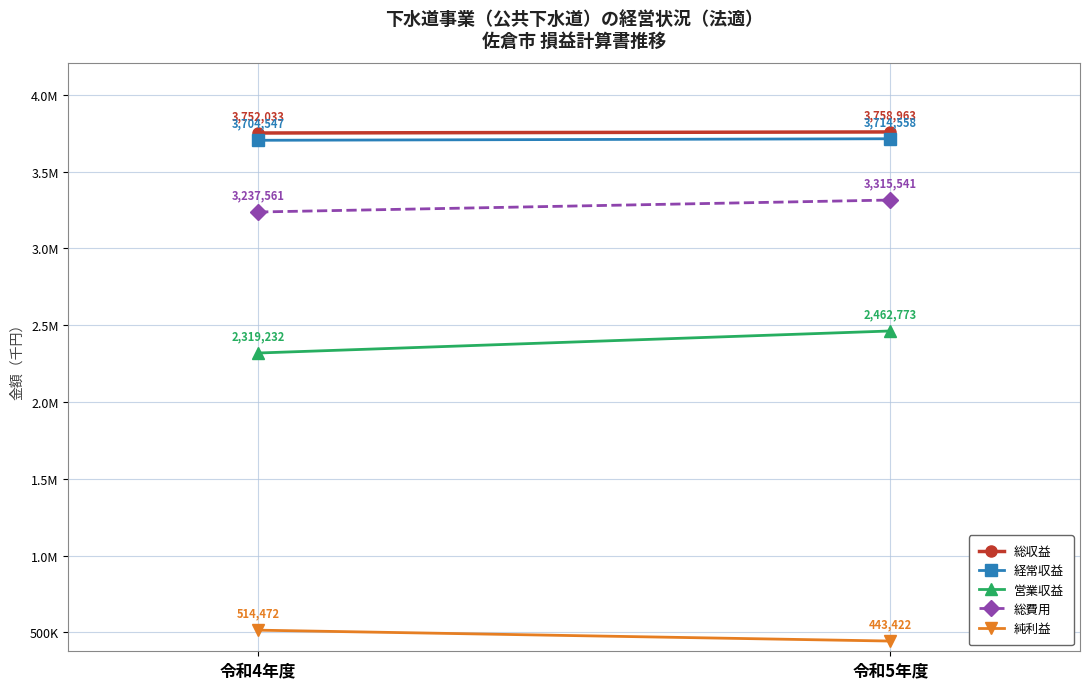

True or false: 総費用 has a value of 869848 at 令和5年度.

False